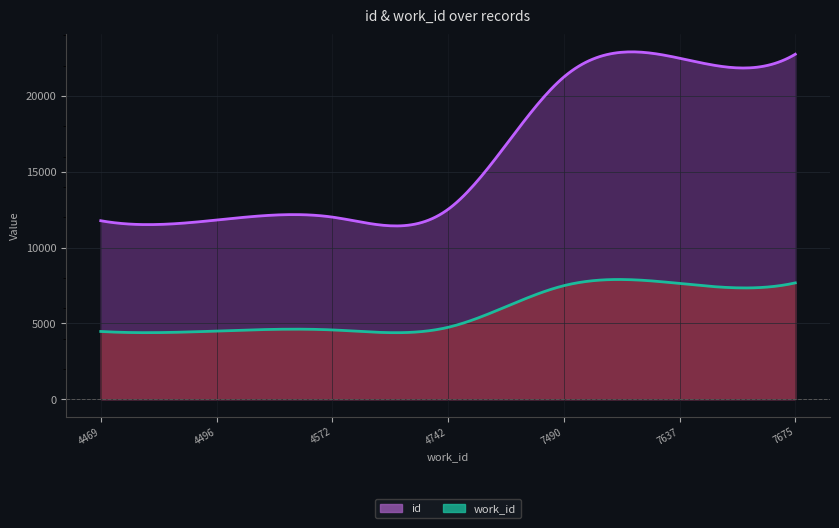

Which category has the highest value in the work_id series?

7675